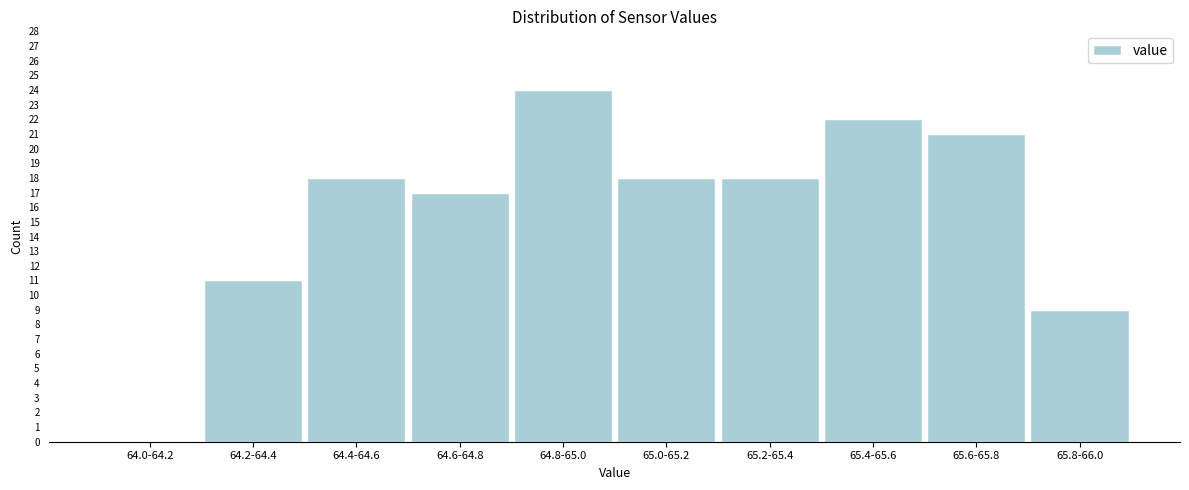

Reading left to right, list all the values displayed in this chart.

64.0-64.2=0	64.2-64.4=11	64.4-64.6=18	64.6-64.8=17	64.8-65.0=24	65.0-65.2=18	65.2-65.4=18	65.4-65.6=22	65.6-65.8=21	65.8-66.0=9